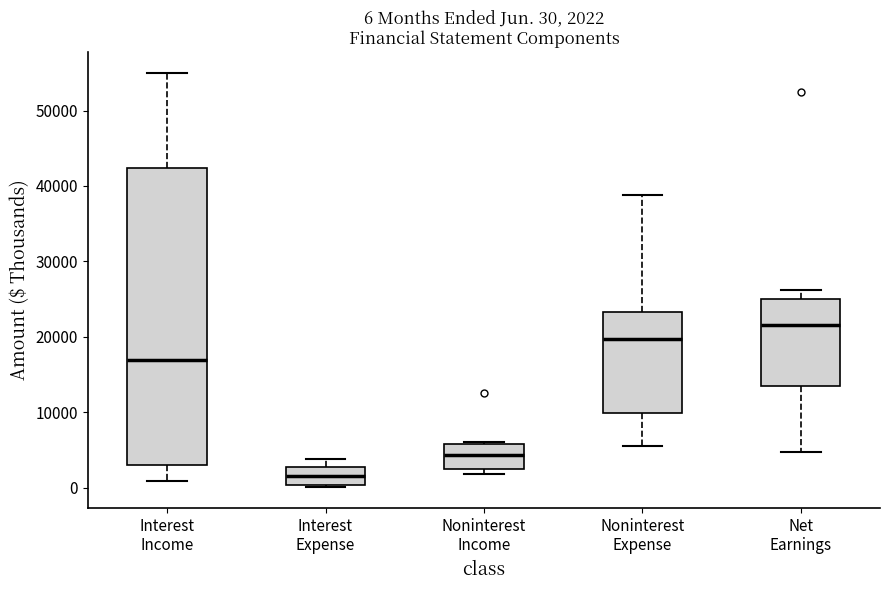

Which box is the tallest, from its lower edge to its upper edge?

Interest Income